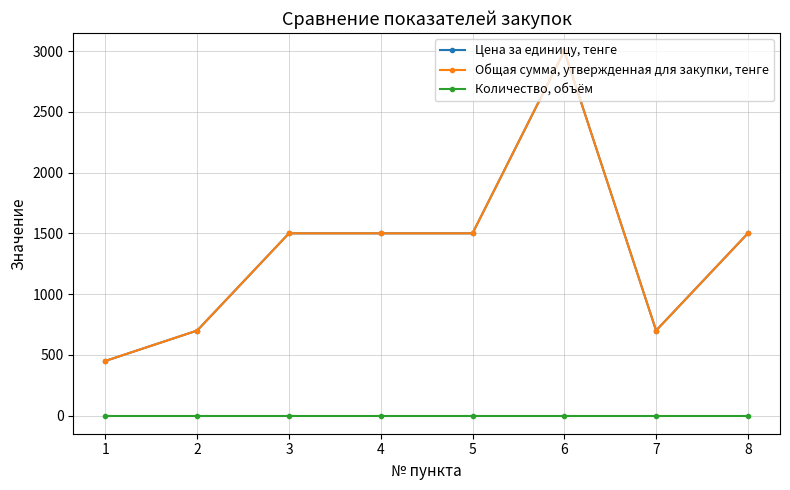

What is the difference between the second highest and second lowest values in the Общая сумма, утвержденная для закупки, тенге series?

800